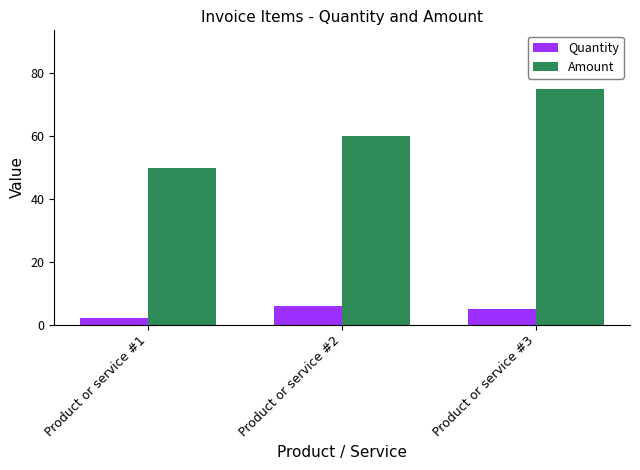

How many bars are there in each group?

2